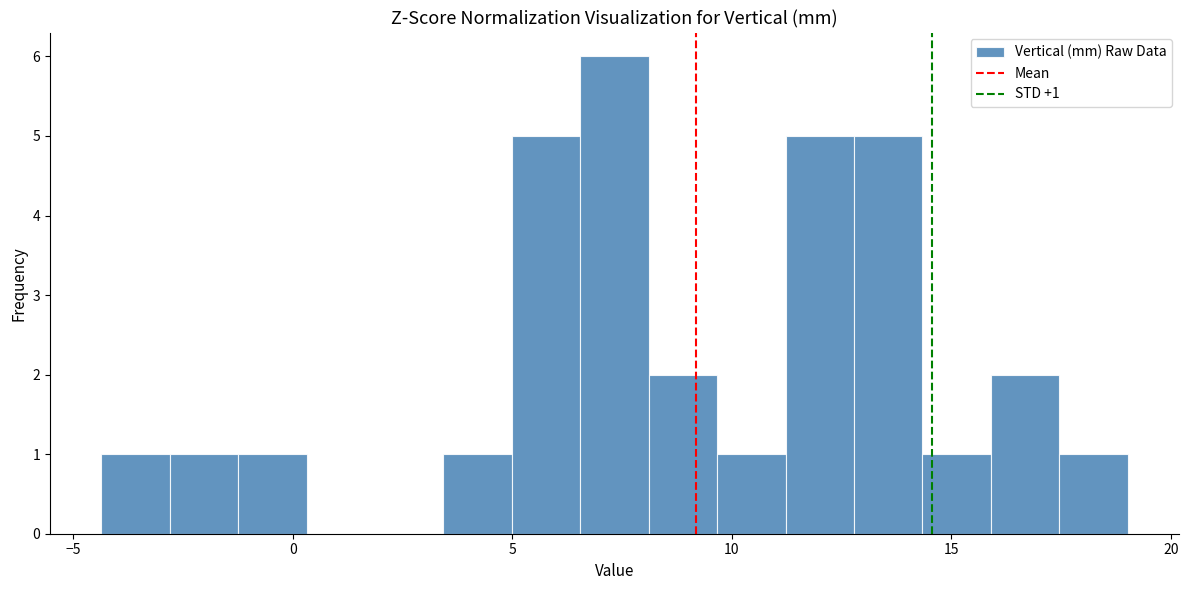

Around what value on the x-axis is the tallest bar? Give the approximate position of its centre, as read against the axis.

7.5